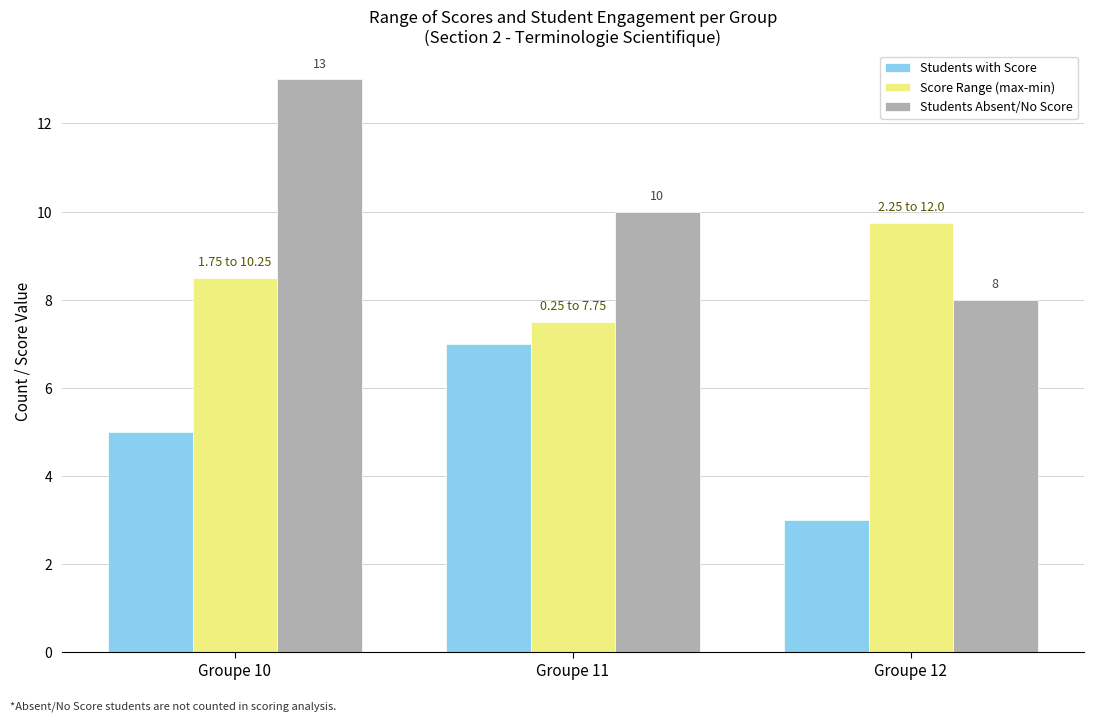

What is the sum of all Students Absent/No Score values?

31.0